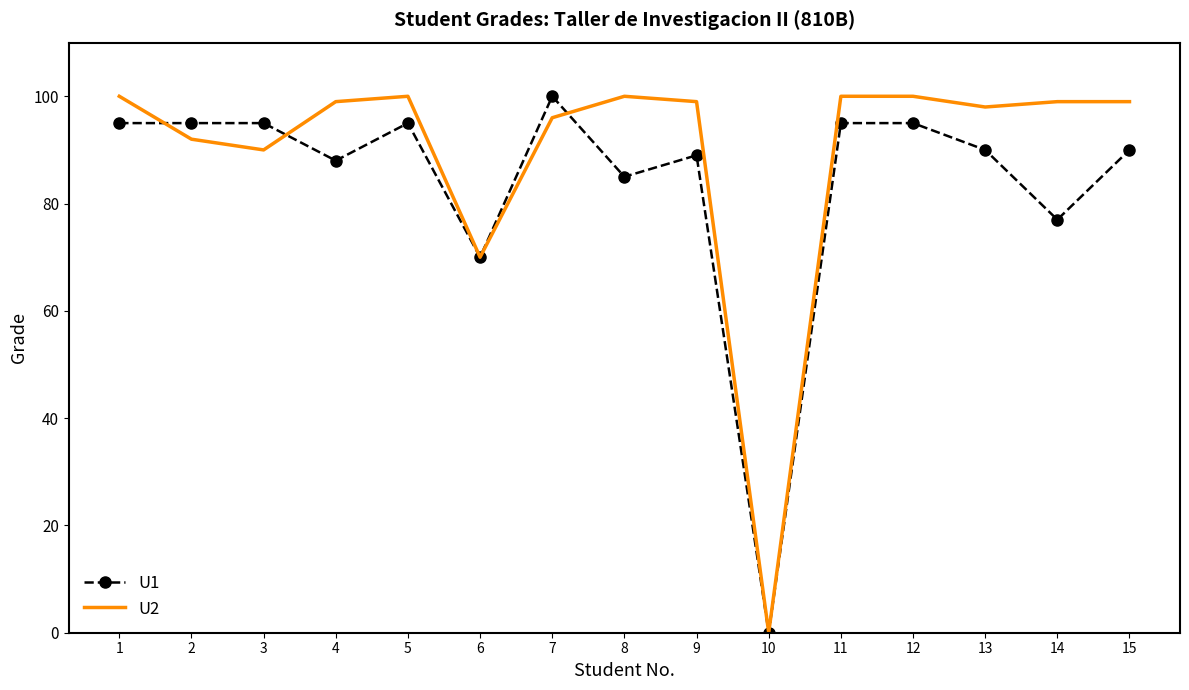

Read the U1 value at 15.

90